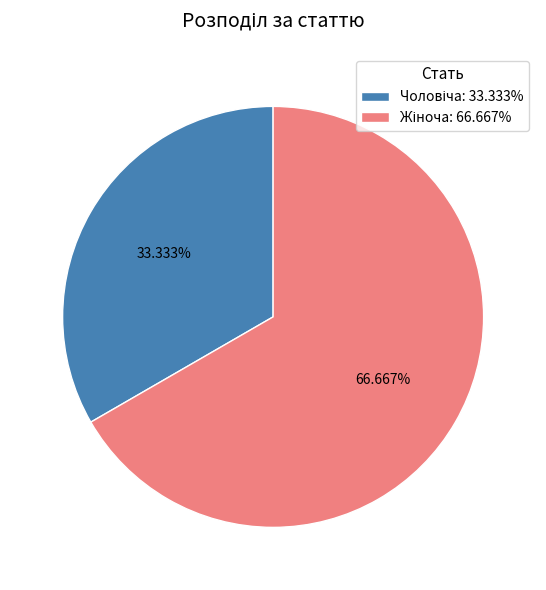

Is there any slice that represents more than half of the pie?

Yes